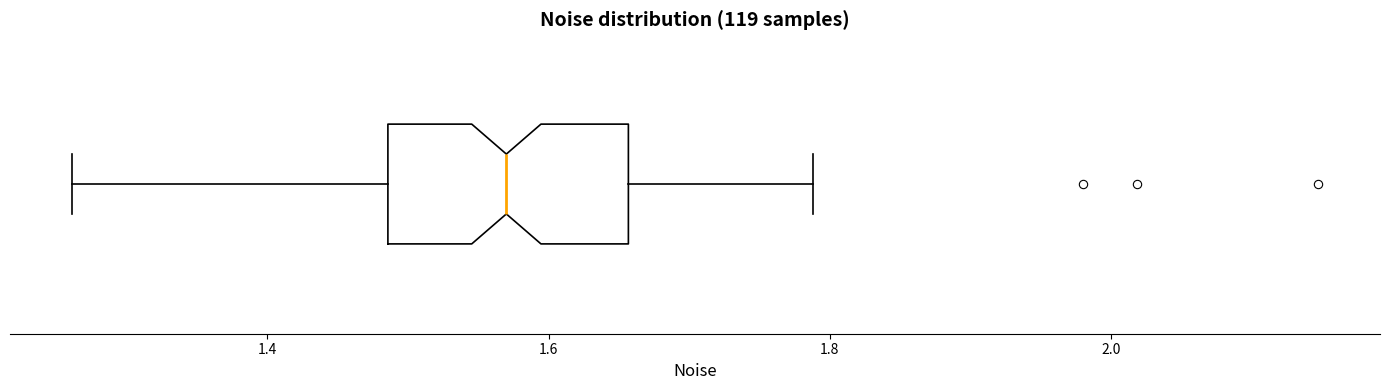

Where is the left edge of the box on the x-axis? The values are not printed on the chart, so give them approximately, as read against the axis.

1.48